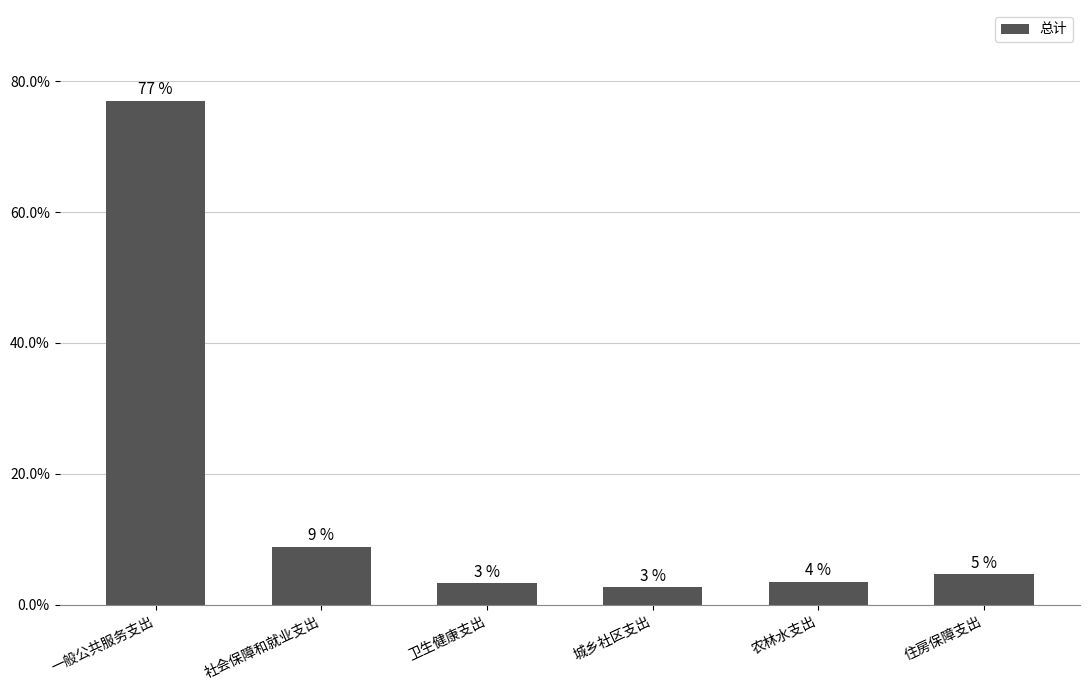

Reading right to left, extract all data points from this chart.

4.6	3.5	2.6	3.3	8.9	77.0